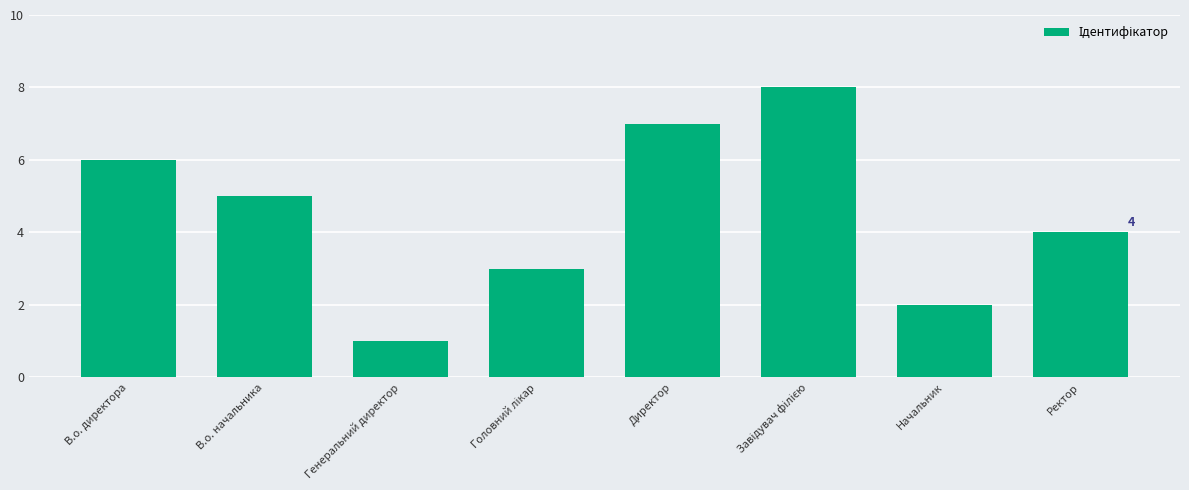

What is the change in value from В.о. директора to Директор?

+1